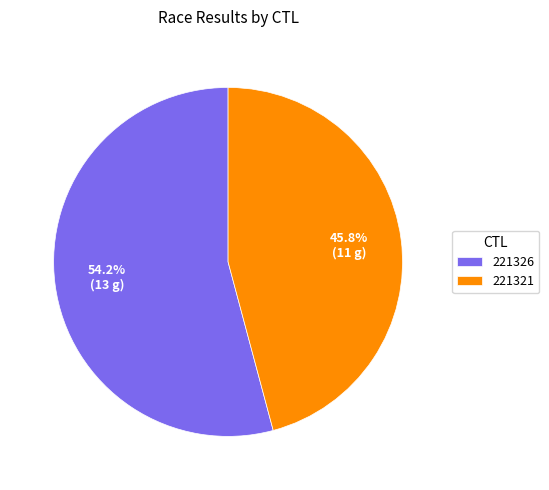

What portion of the pie excludes 221326?

45.8%